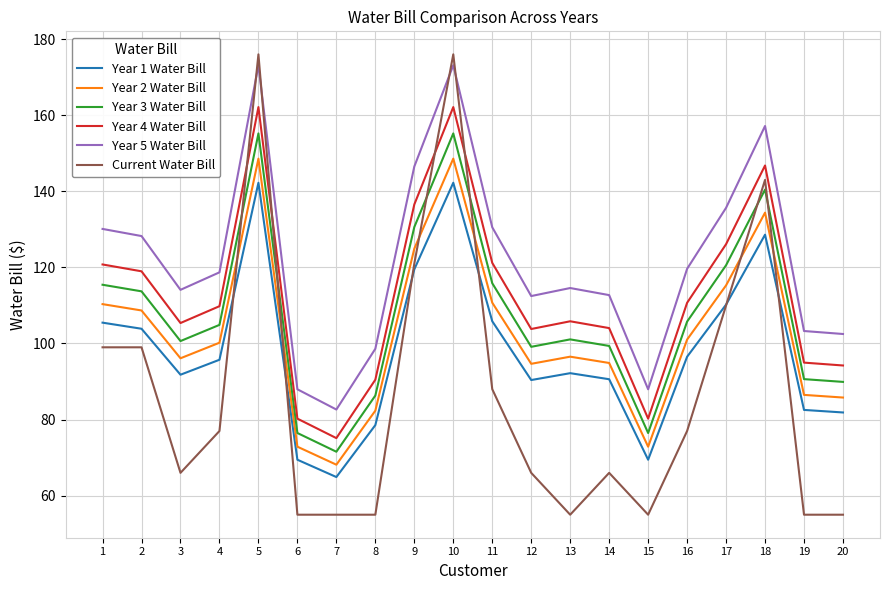

The Year 4 Water Bill series shows 200.3 at 11. True or false?

False